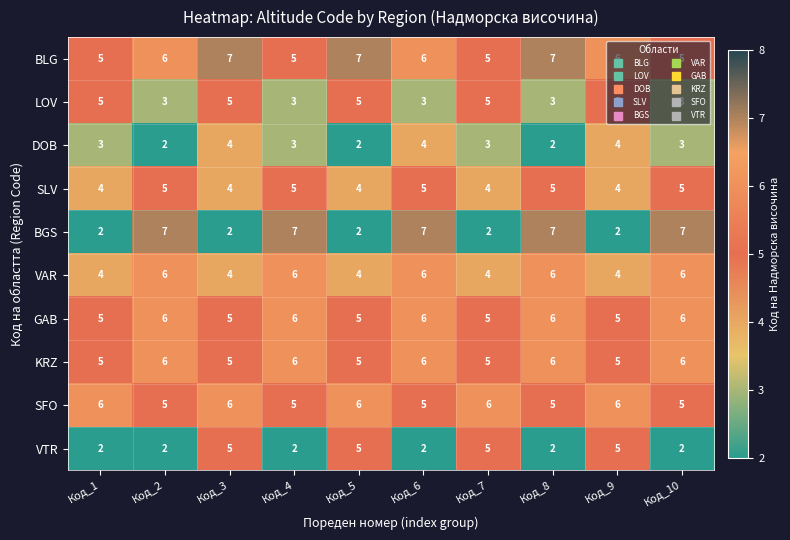

At how many categories does at least one series exceed 2?

10